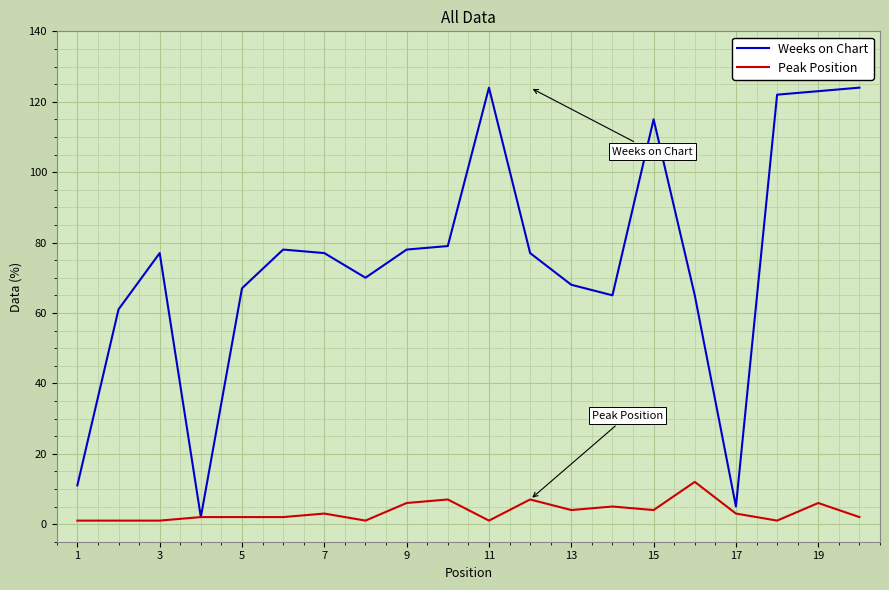

How many lines are shown in the chart?

2